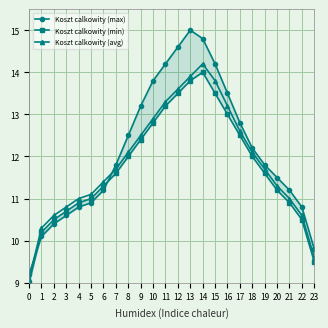

Where do Koszt calkowity (max) and Koszt calkowity (avg) first cross each other?

0 and 1